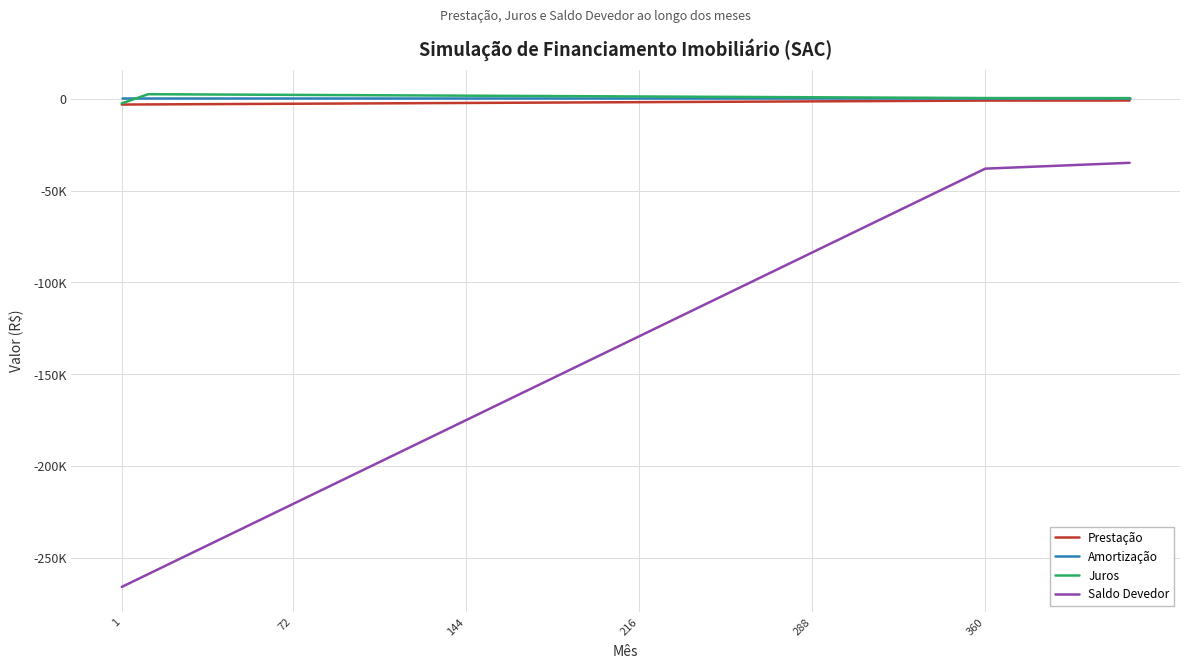

What are all the series names shown in the legend?

Prestação, Amortização, Juros, Saldo Devedor